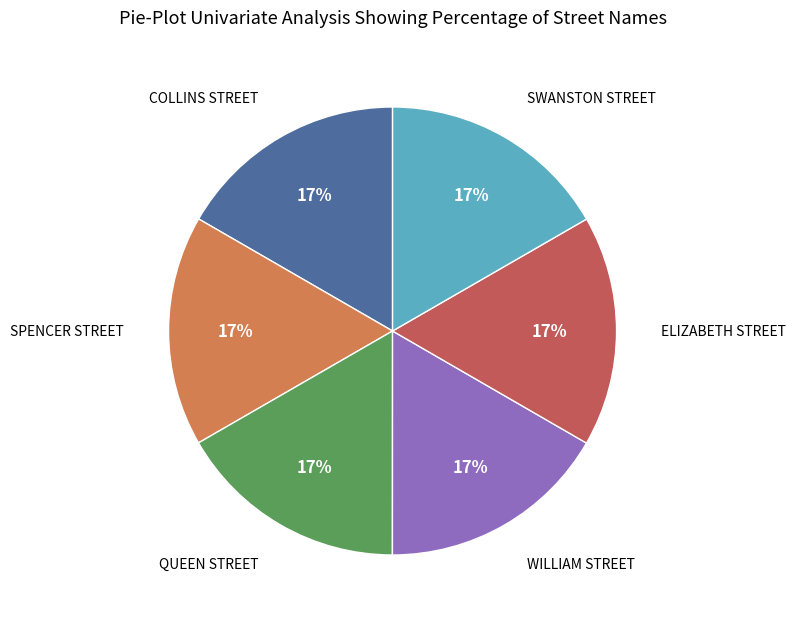

How many slices are in this pie chart?

6